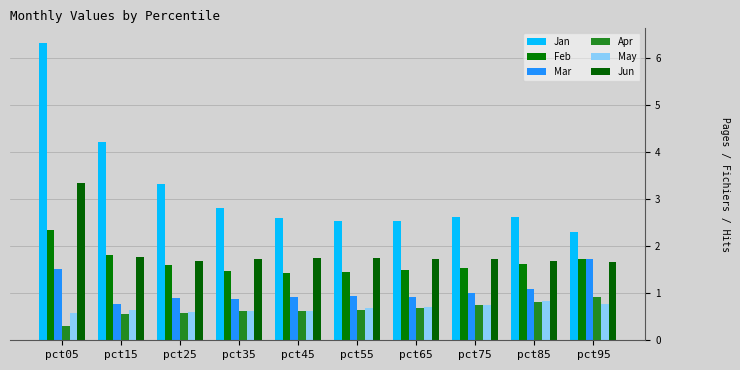

Which series has the largest range (max minus min)?

Jan